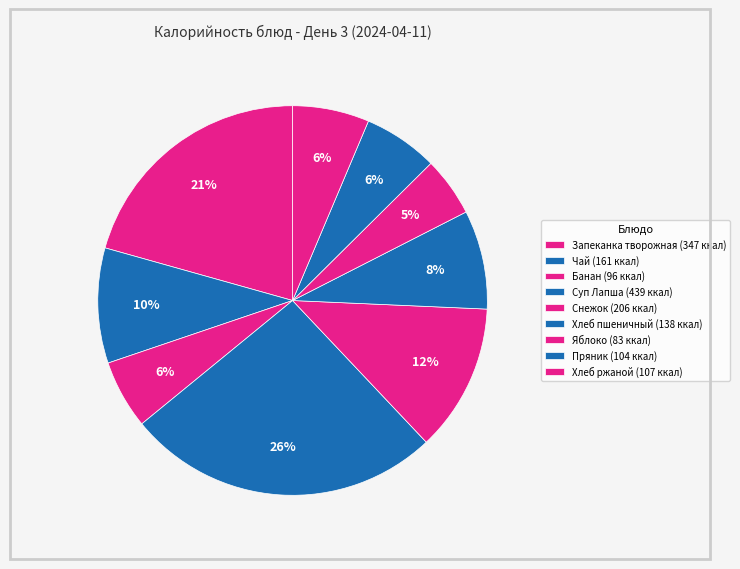

How many segments does this pie chart have?

9